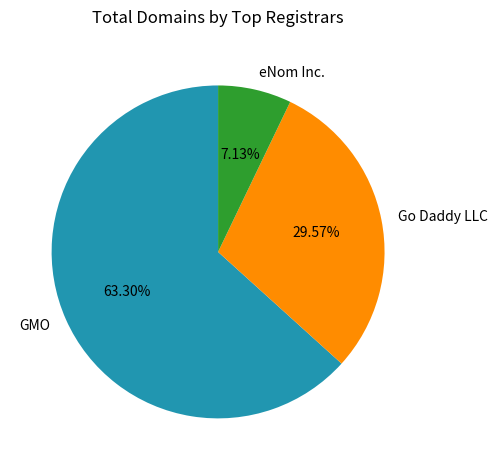

What is the ratio of the value at Go Daddy LLC to the value at eNom Inc.?

4.1